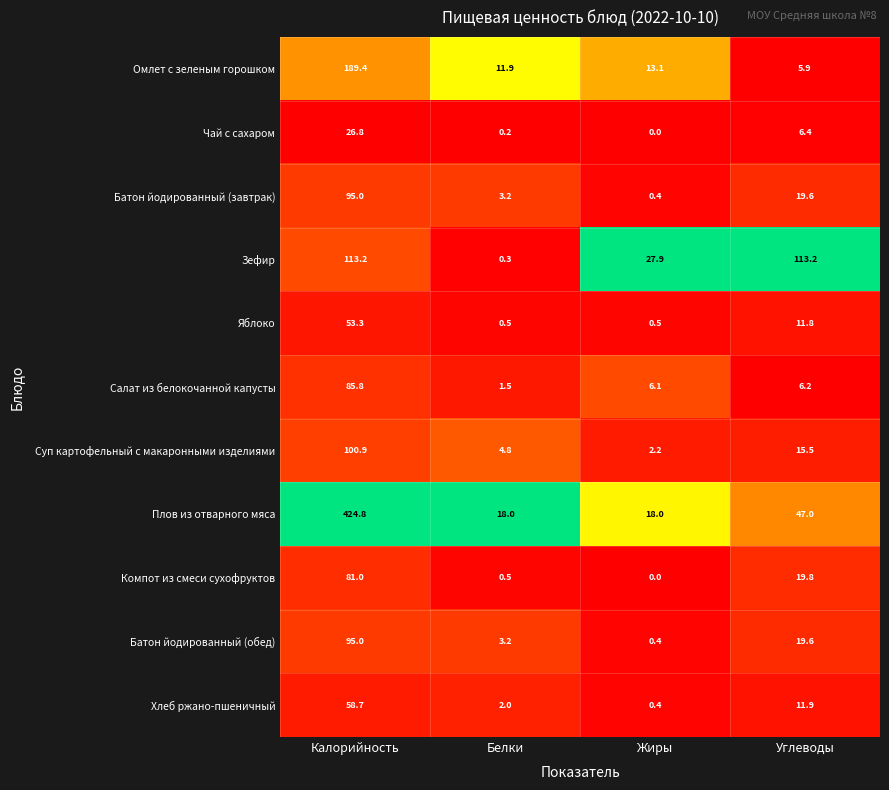

At which label does Плов из отварного мяса first exceed 47?

Калорийность